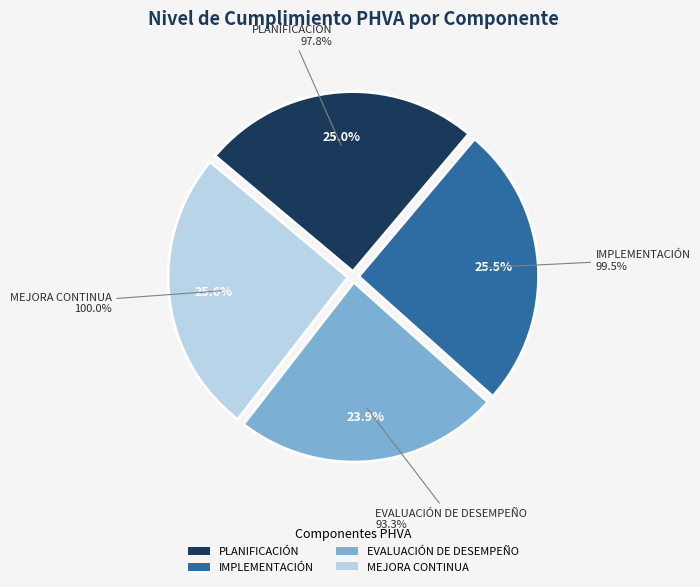

What is the smallest slice in the pie chart?

EVALUACIÓN DE DESEMPEÑO